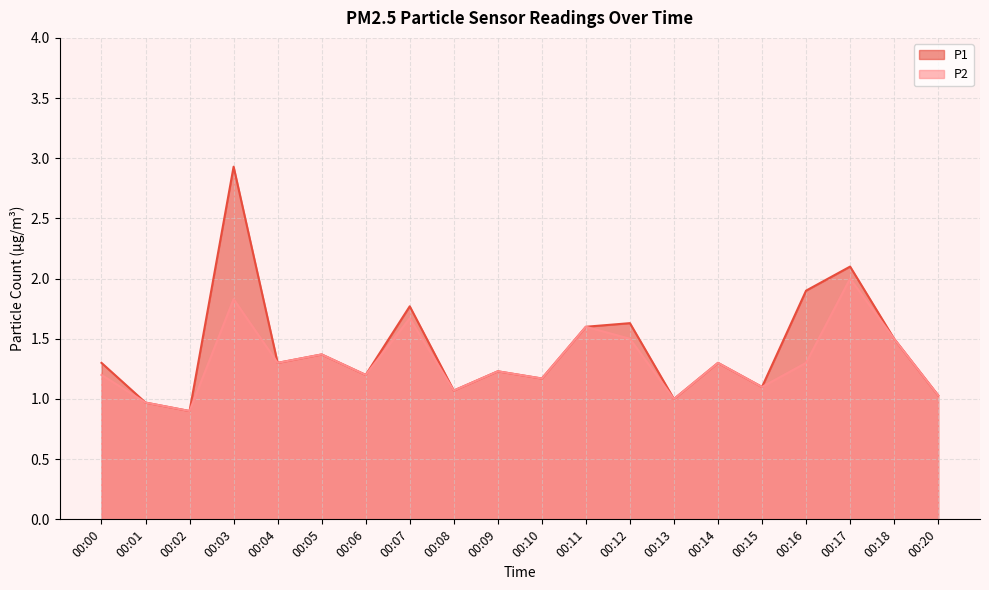

The value of P2 at 00:20 is 0.6. True or false?

False